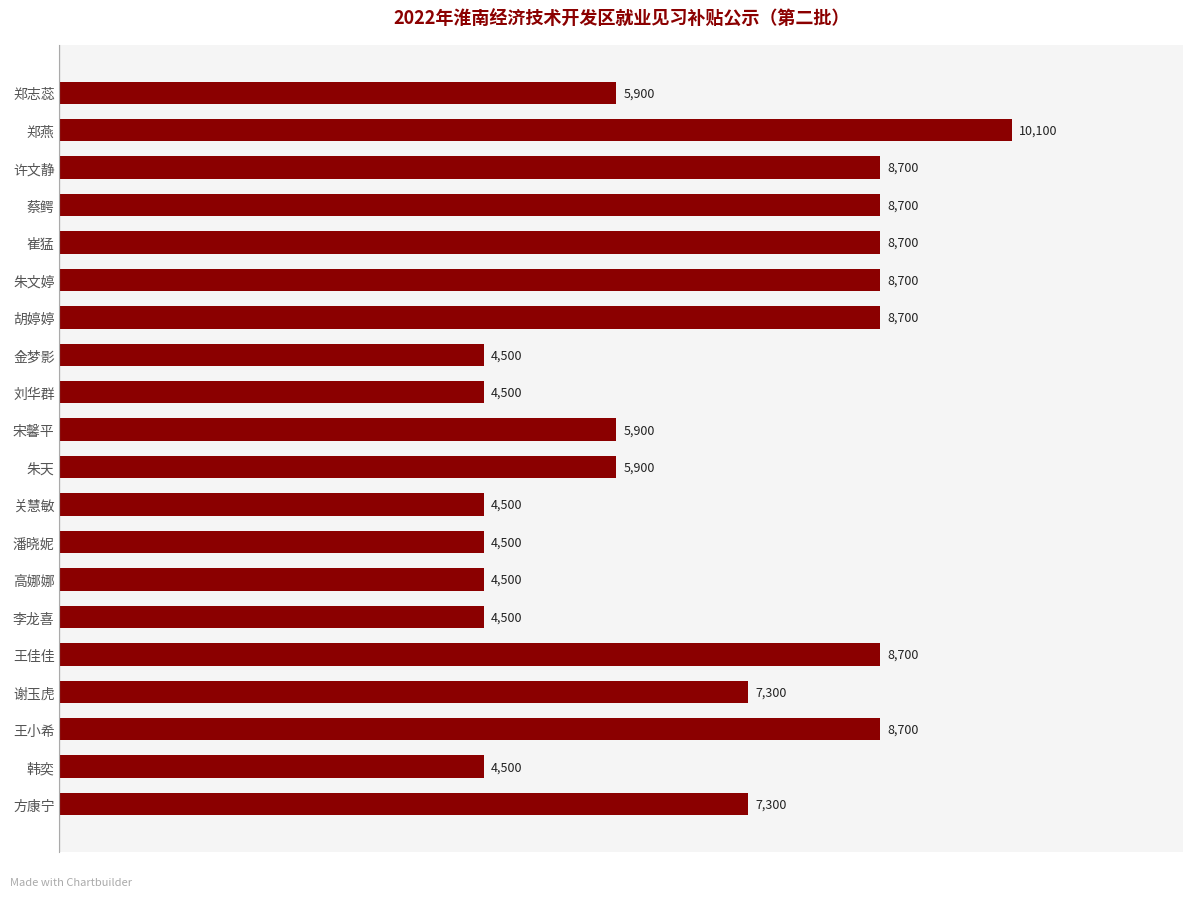

Is it true that the value at 崔猛 is 8700?

True